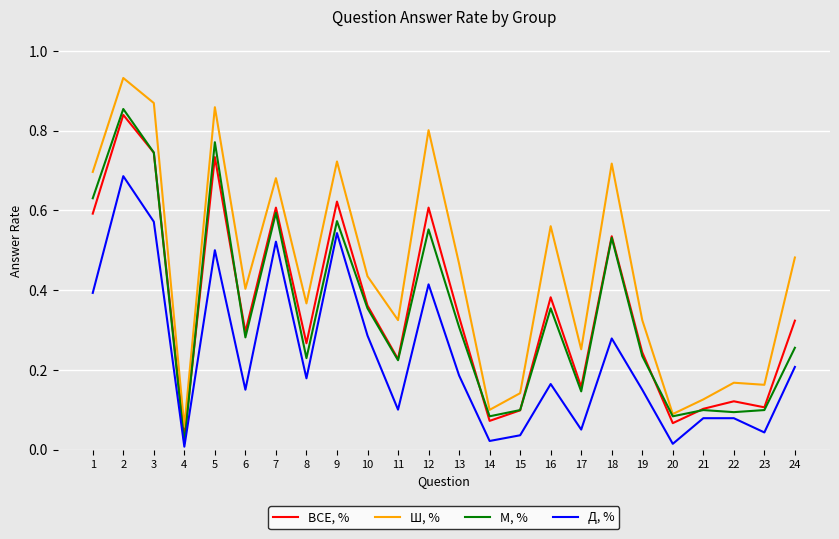

Which category has the highest value in the ВСЕ, % series?

2